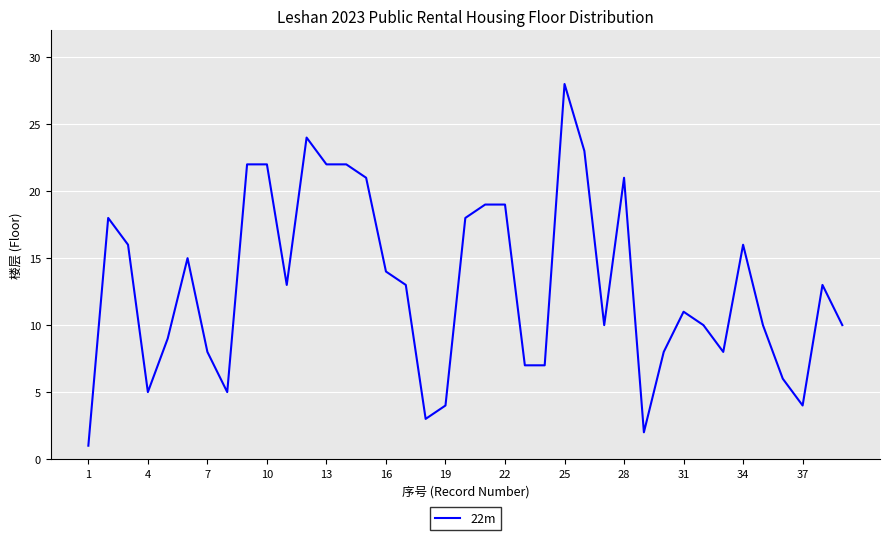

What is the difference between the maximum and minimum values?

27